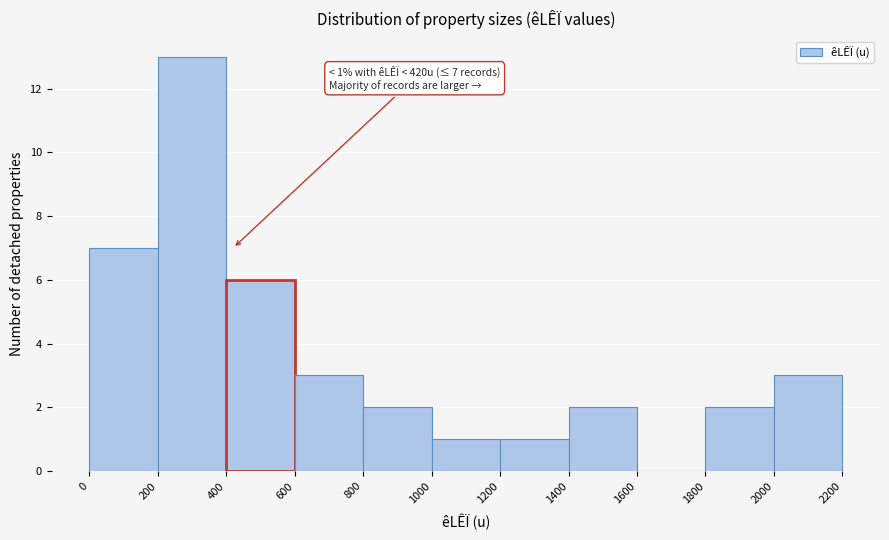

Which range on the x-axis has the tallest bar?

200 to 400